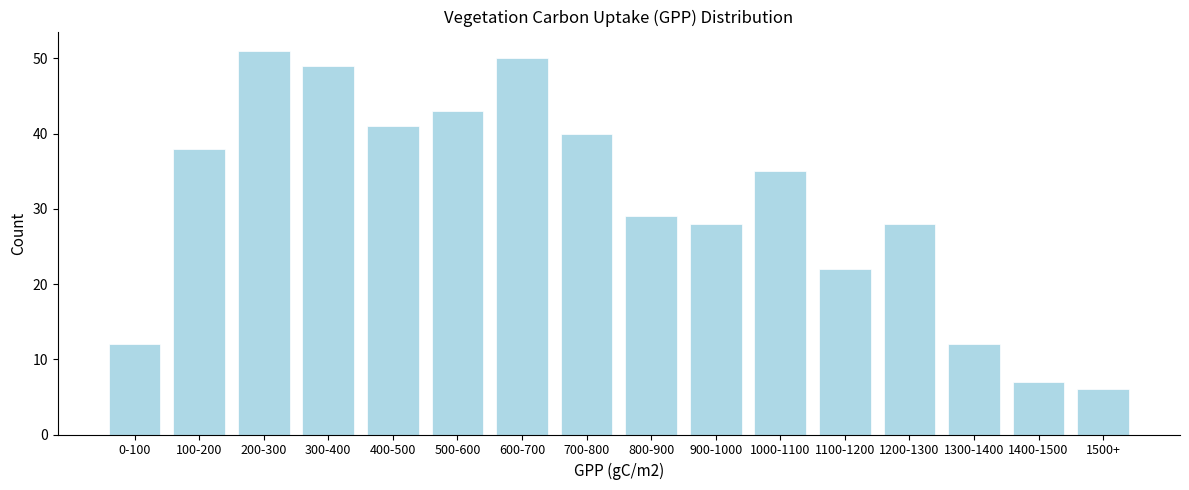

Reading left to right, transcribe all the data shown in this chart.

0-100=12	100-200=38	200-300=51	300-400=49	400-500=41	500-600=43	600-700=50	700-800=40	800-900=29	900-1000=28	1000-1100=35	1100-1200=22	1200-1300=28	1300-1400=12	1400-1500=7	1500+=6